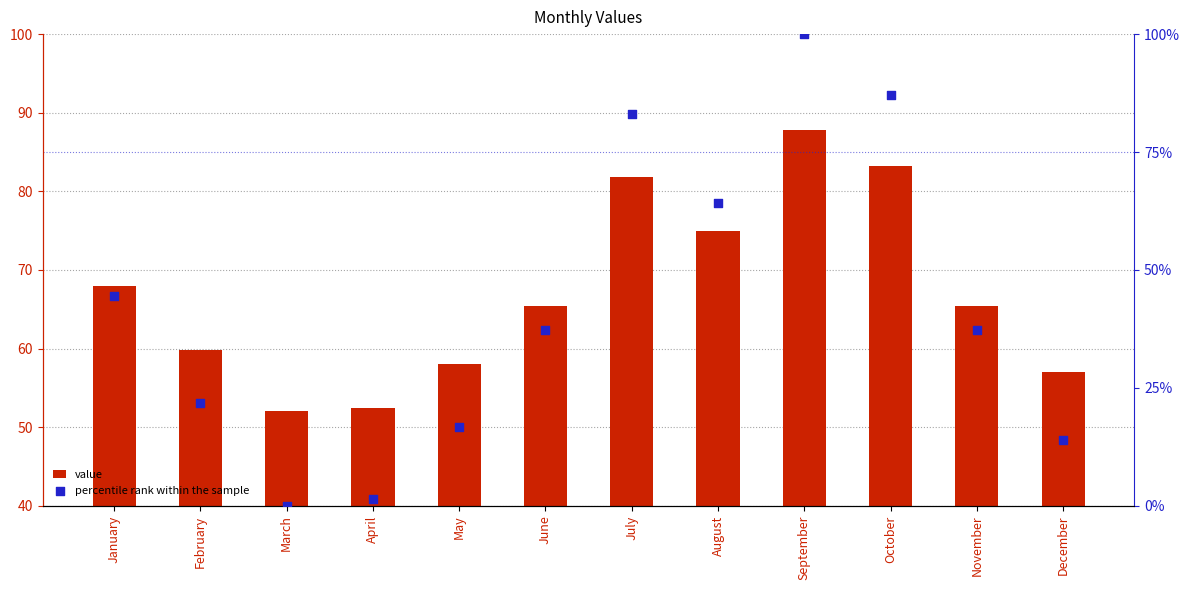

What is the total value across all series at August?

139.1